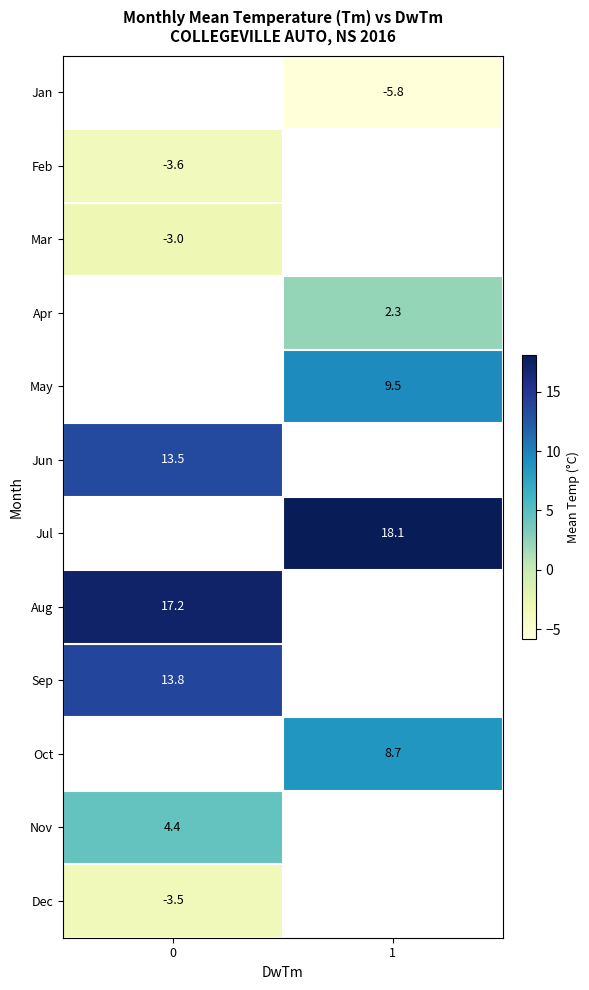

Which category has the highest value across all series?

1